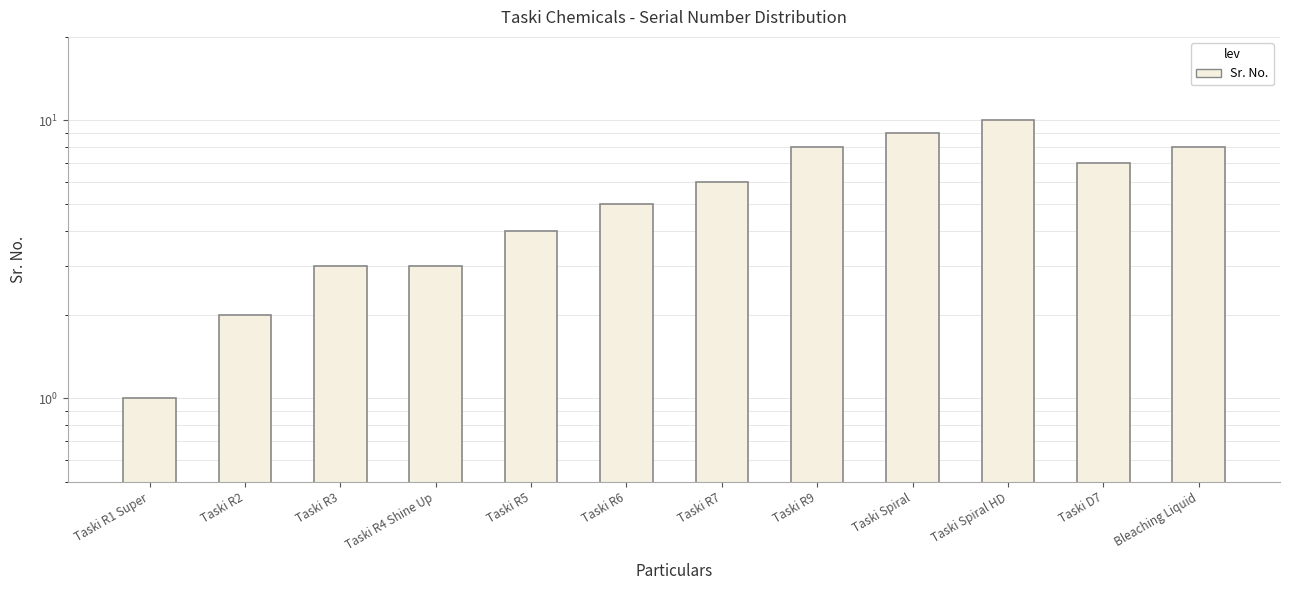

What is the label of the 4th bar from the left?

Taski R4 Shine Up